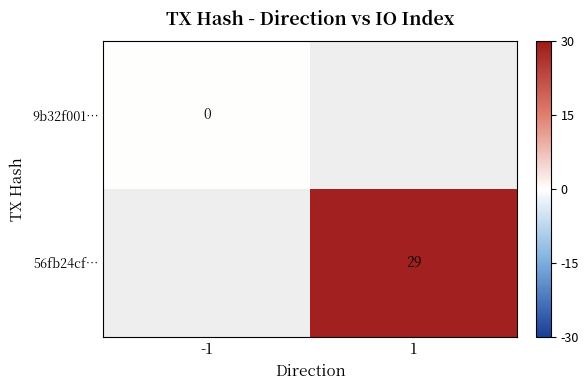

Is the value of 9b32f001… at -1 greater than the value of 56fb24cf… at 1?

No